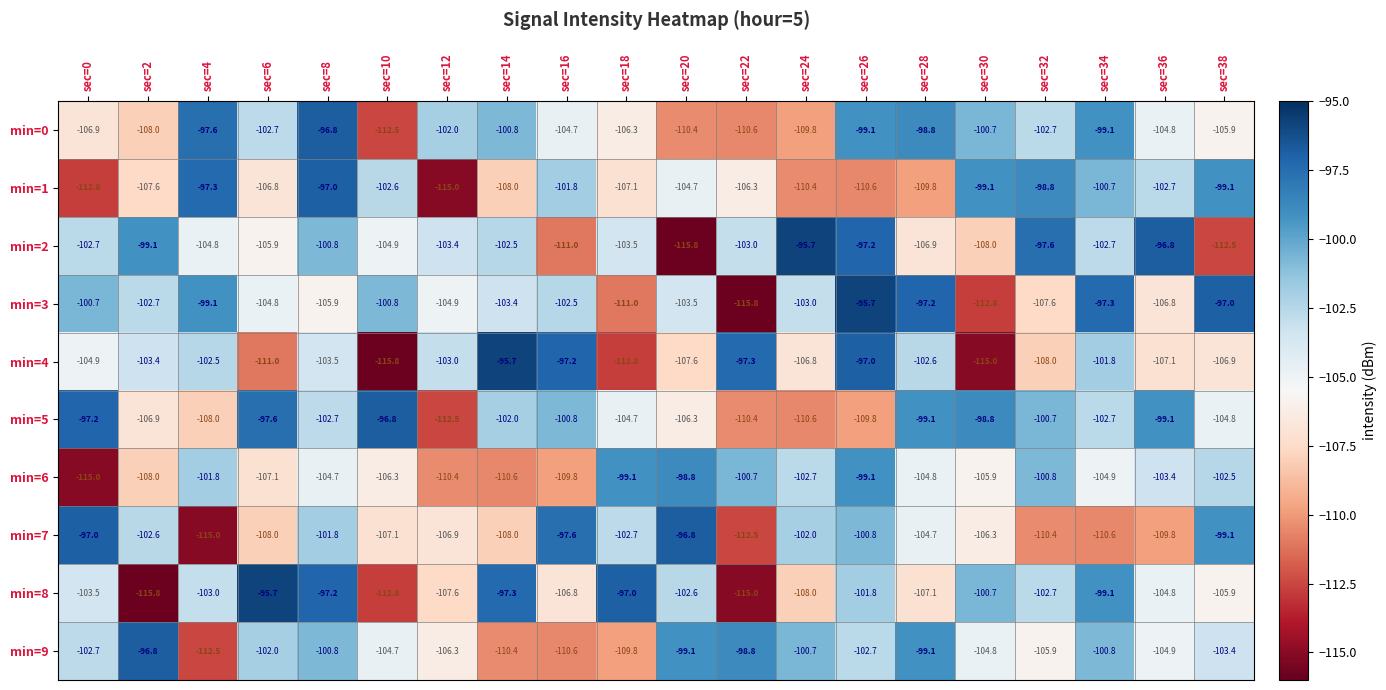

Count the number of data series in this chart.

10